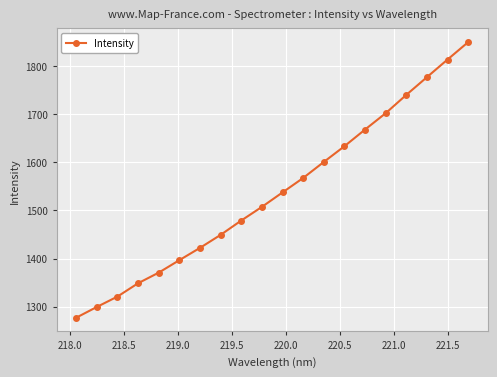

What is the difference between the second highest and minimum values?

536.6